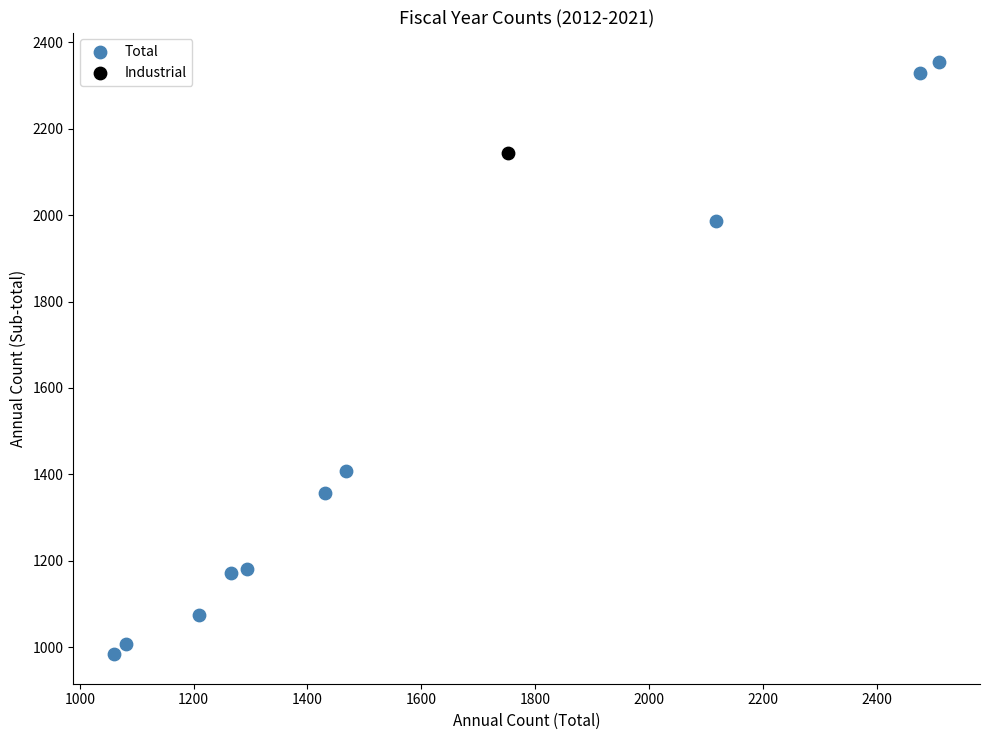

What are all the series names shown in the legend?

Total, Industrial